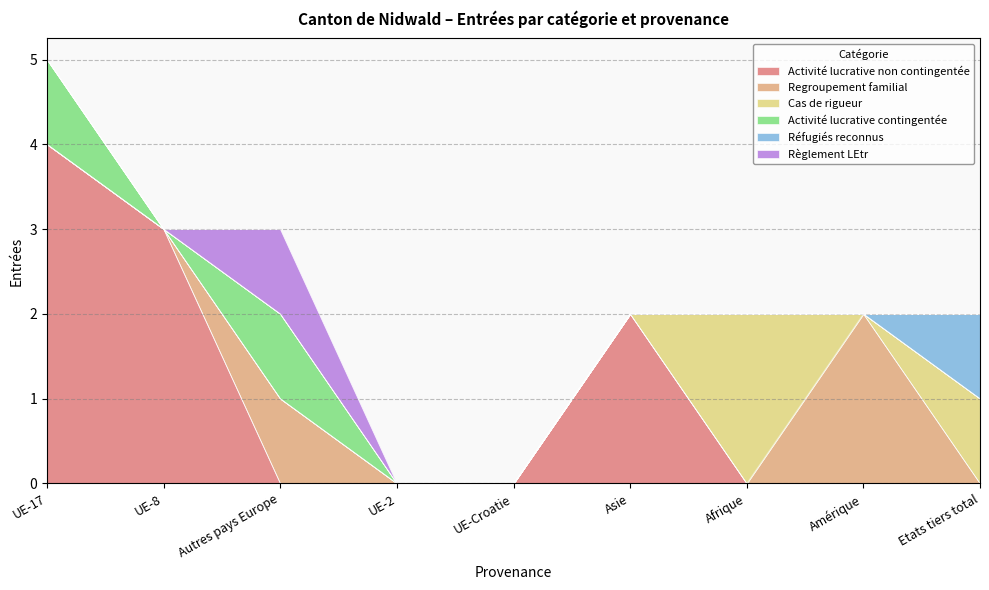

What is the difference between the maximum and minimum values in the Regroupement familial series?

2